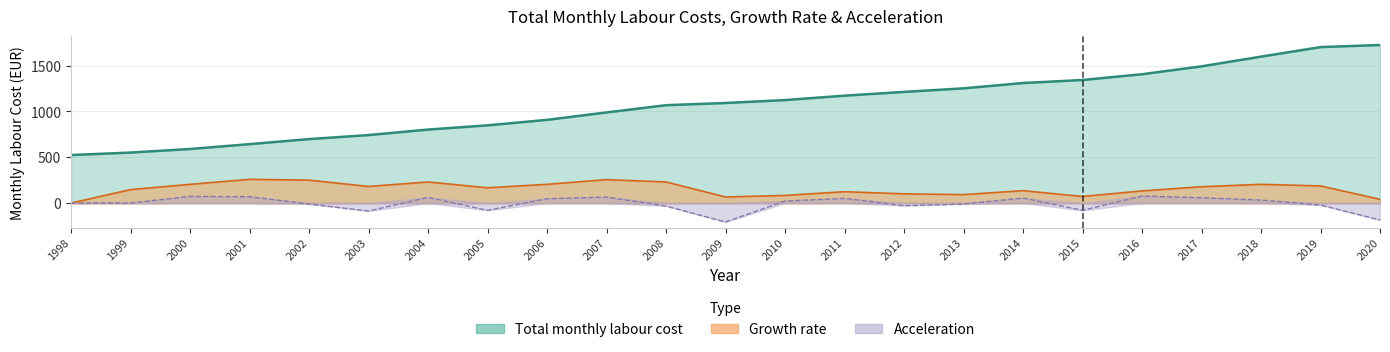

True or false: Acceleration has a value of 51.1 at 2018.

False